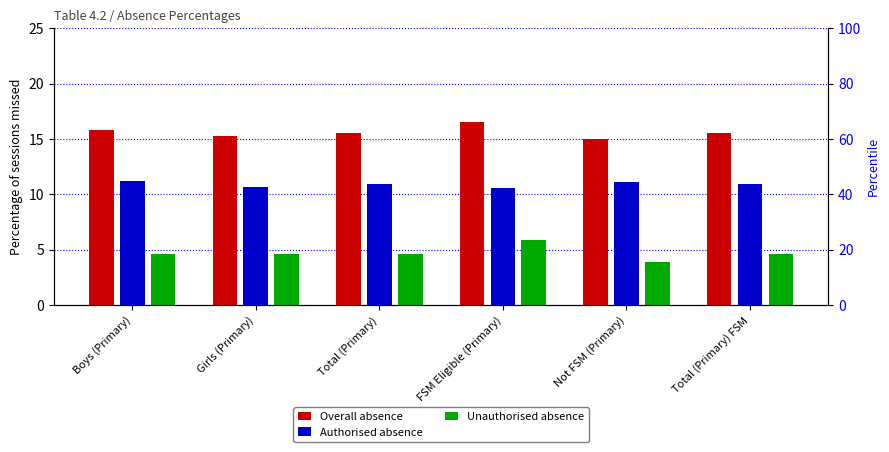

What is the difference between the second highest and minimum values in the Authorised absence series?

0.5